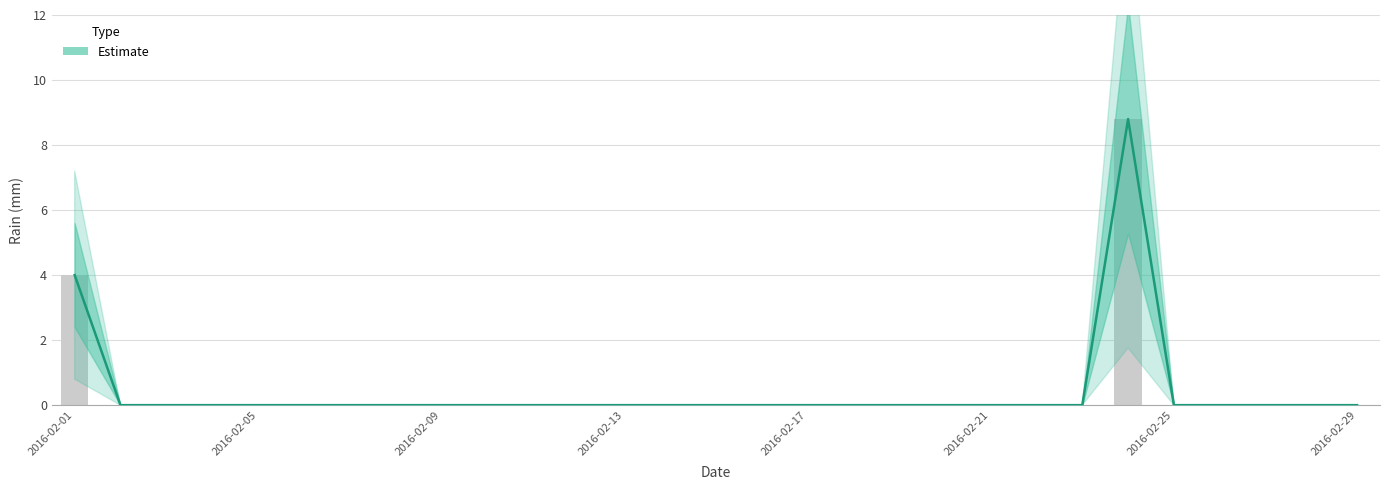

What is the label of the 25th bar from the right?

2016-02-05